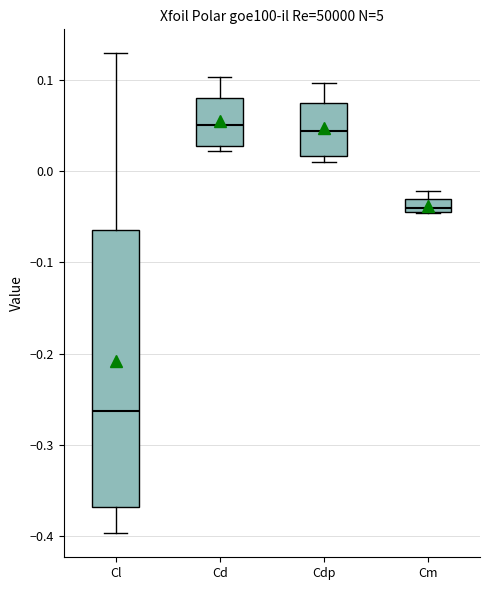

Where is the upper edge of the box for Cm on the y-axis? The values are not printed on the chart, so give them approximately, as read against the axis.

-0.03